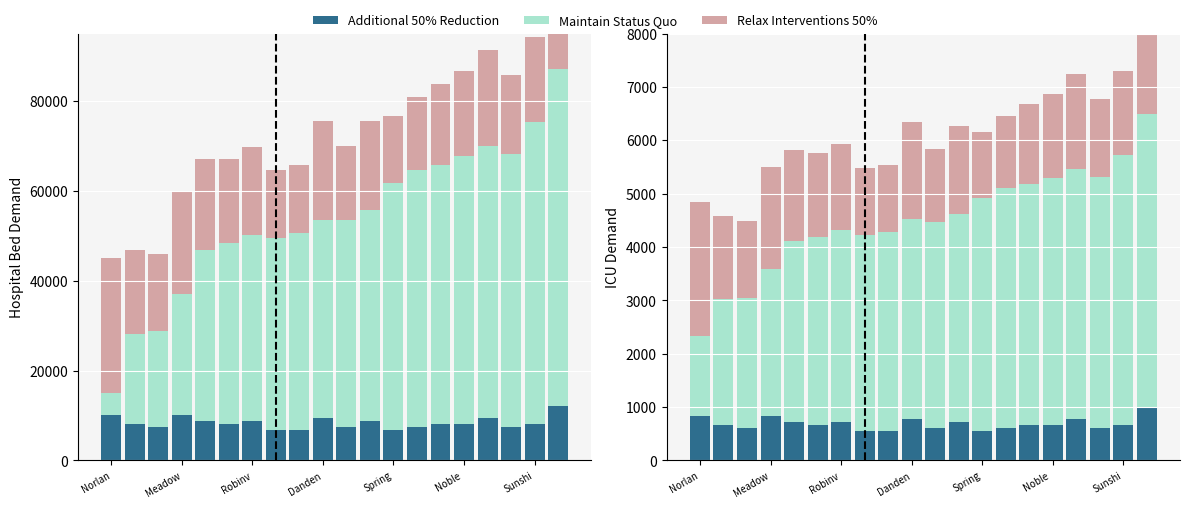

At Robinv, list the series in order from largest to smallest.

Maintain Status Quo, Relax Interventions 50%, Additional 50% Reduction